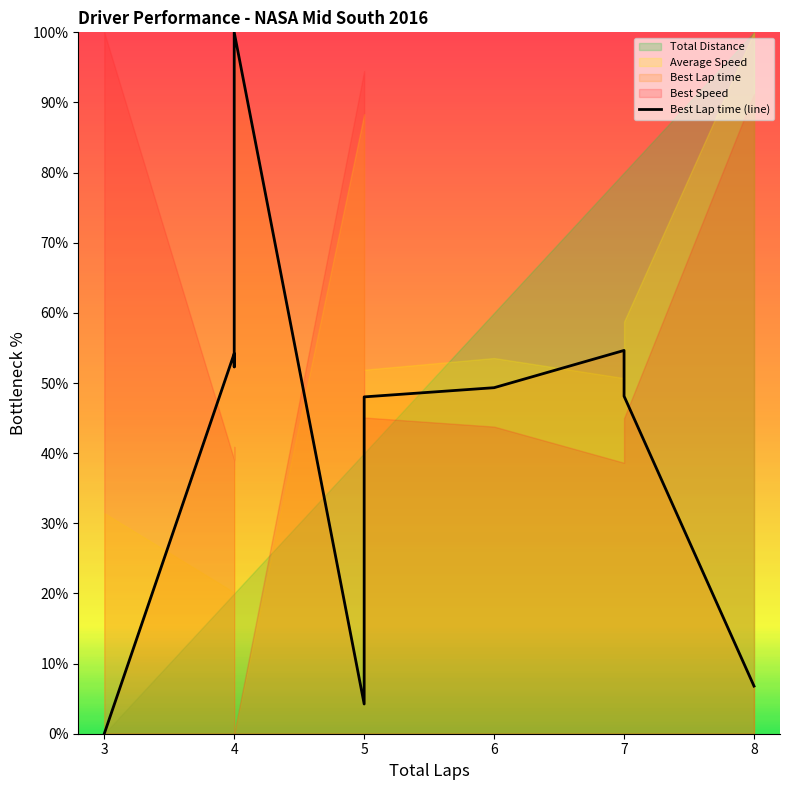

Between 5 and 3, which is larger?

5